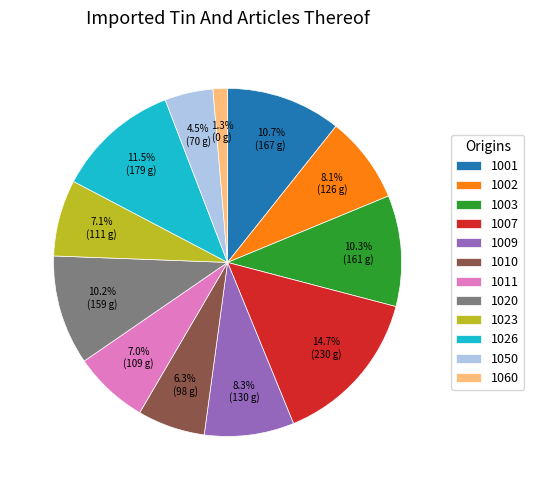

Is there a majority slice in this chart?

No